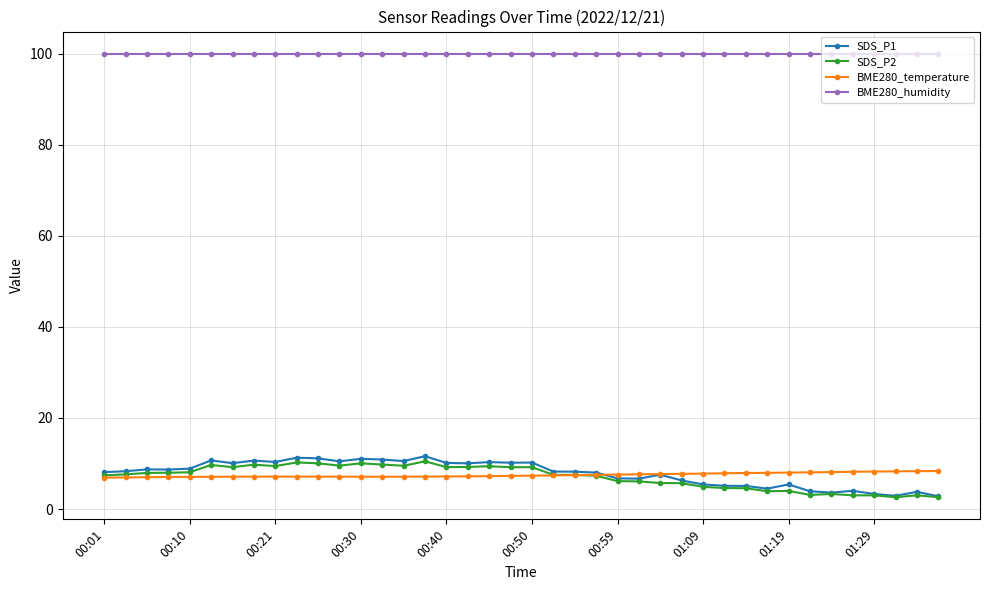

True or false: BME280_humidity and SDS_P1 intersect in this chart.

False